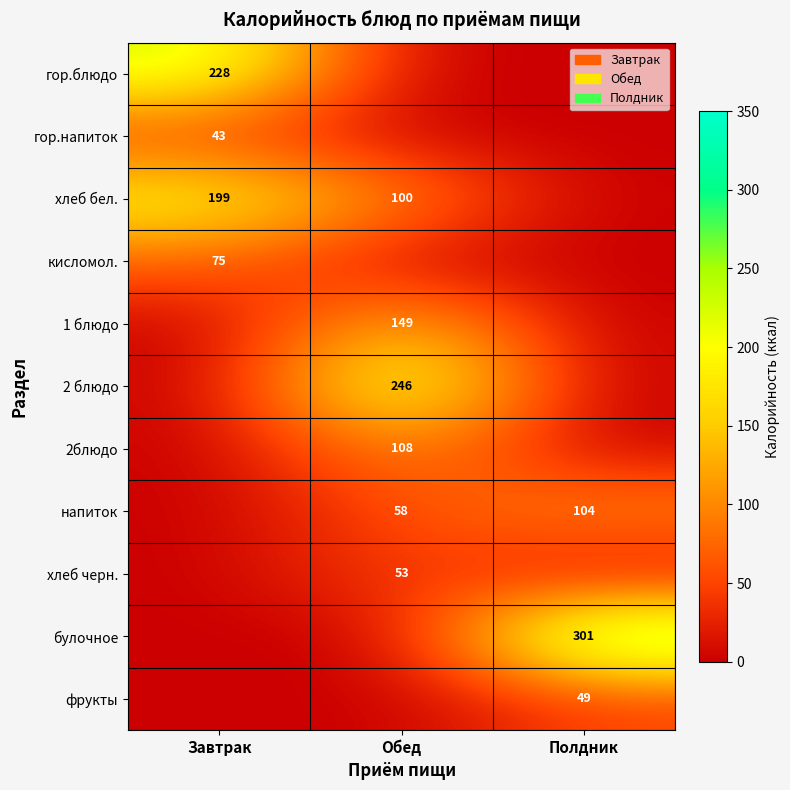

The 2блюдо series shows 169 at Обед. True or false?

False